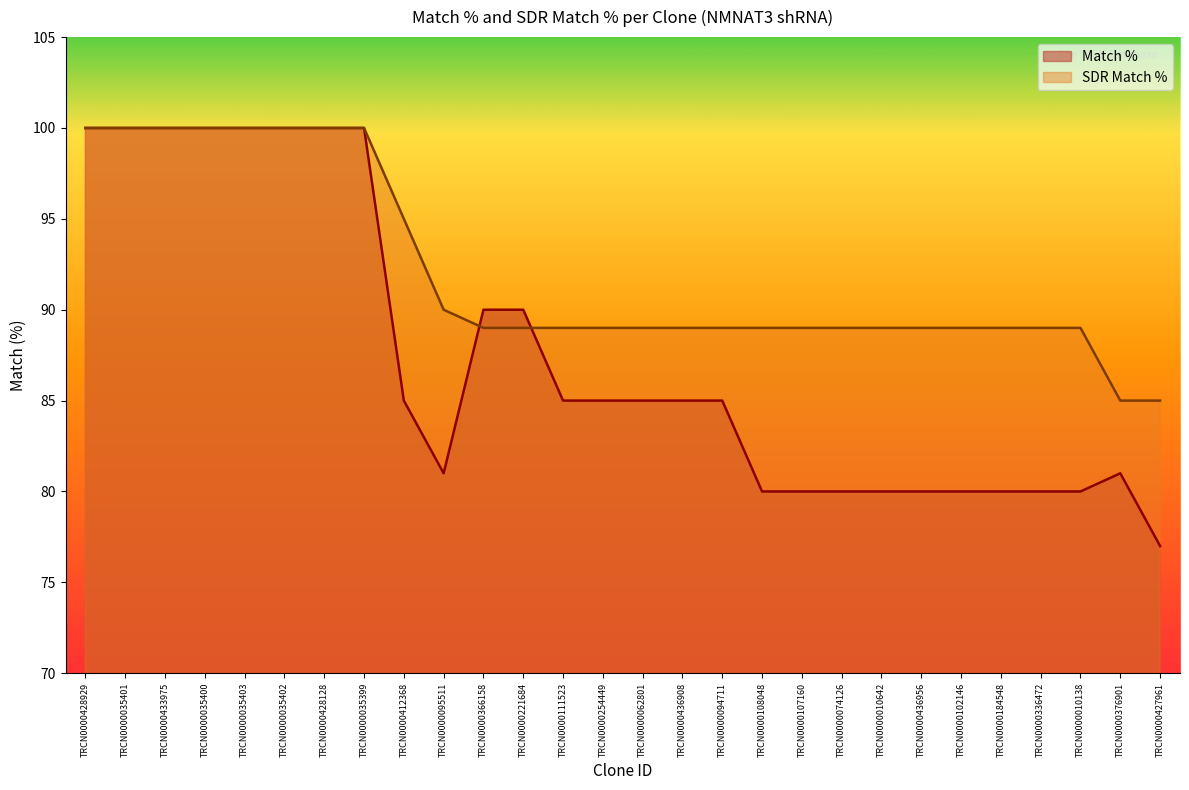

How many values in the Match % series are below 85?

12